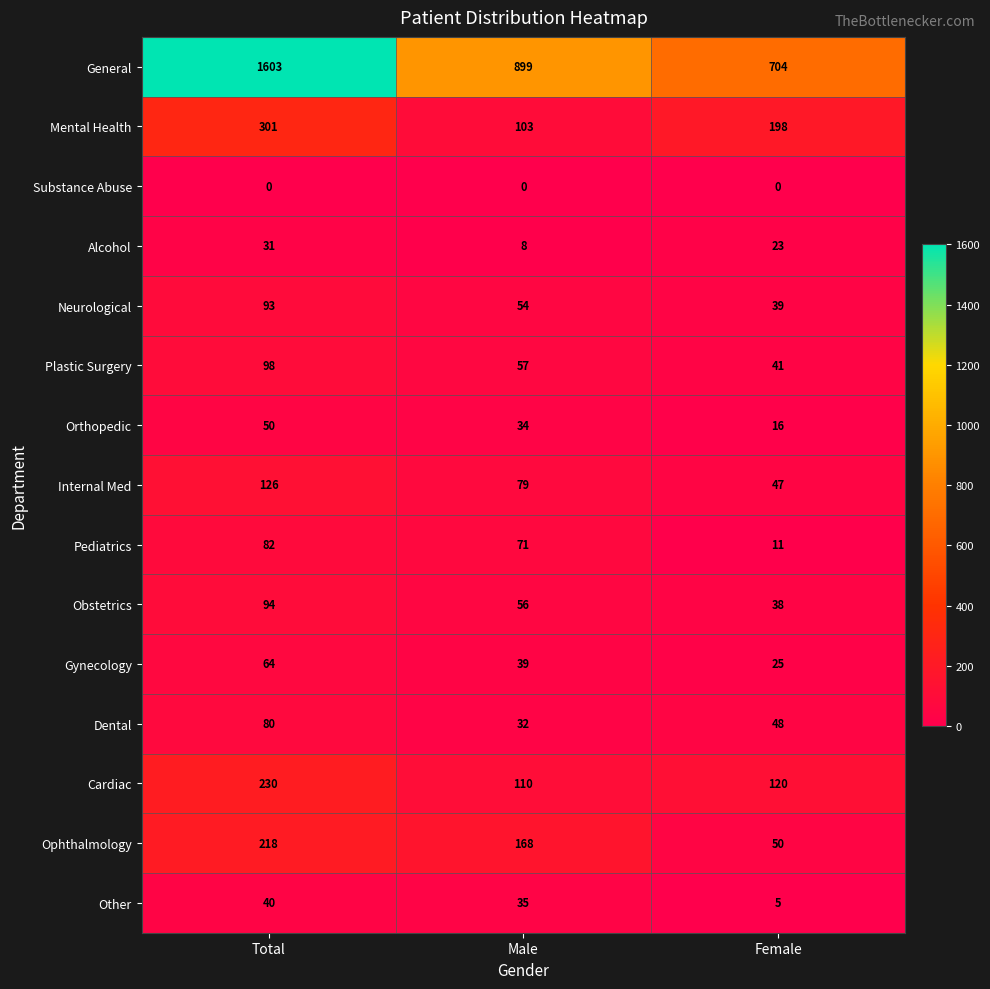

Which series has the widest spread of values?

General